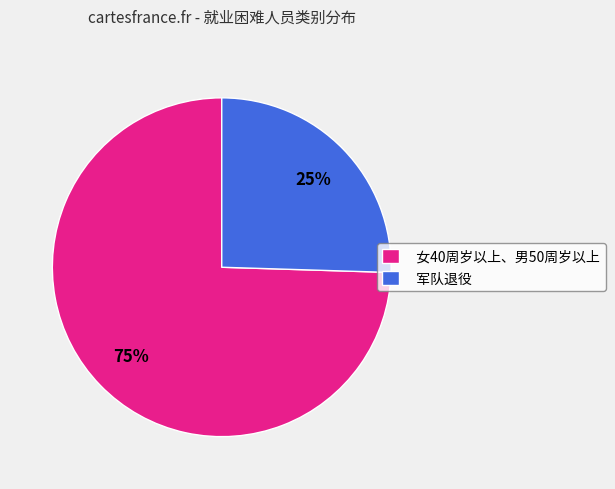

Is the sum of 军队退役 and 女40周岁以上、男50周岁以上 greater than half?

Yes